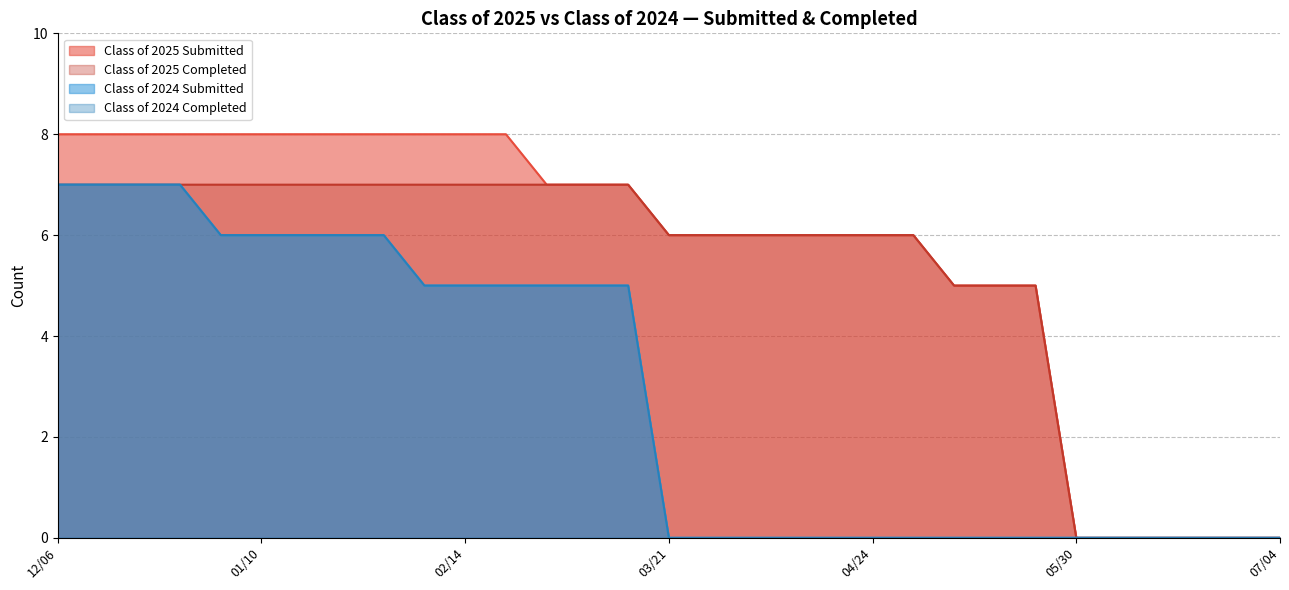

How many data points in Class of 2025 Submitted are less than 6?

9